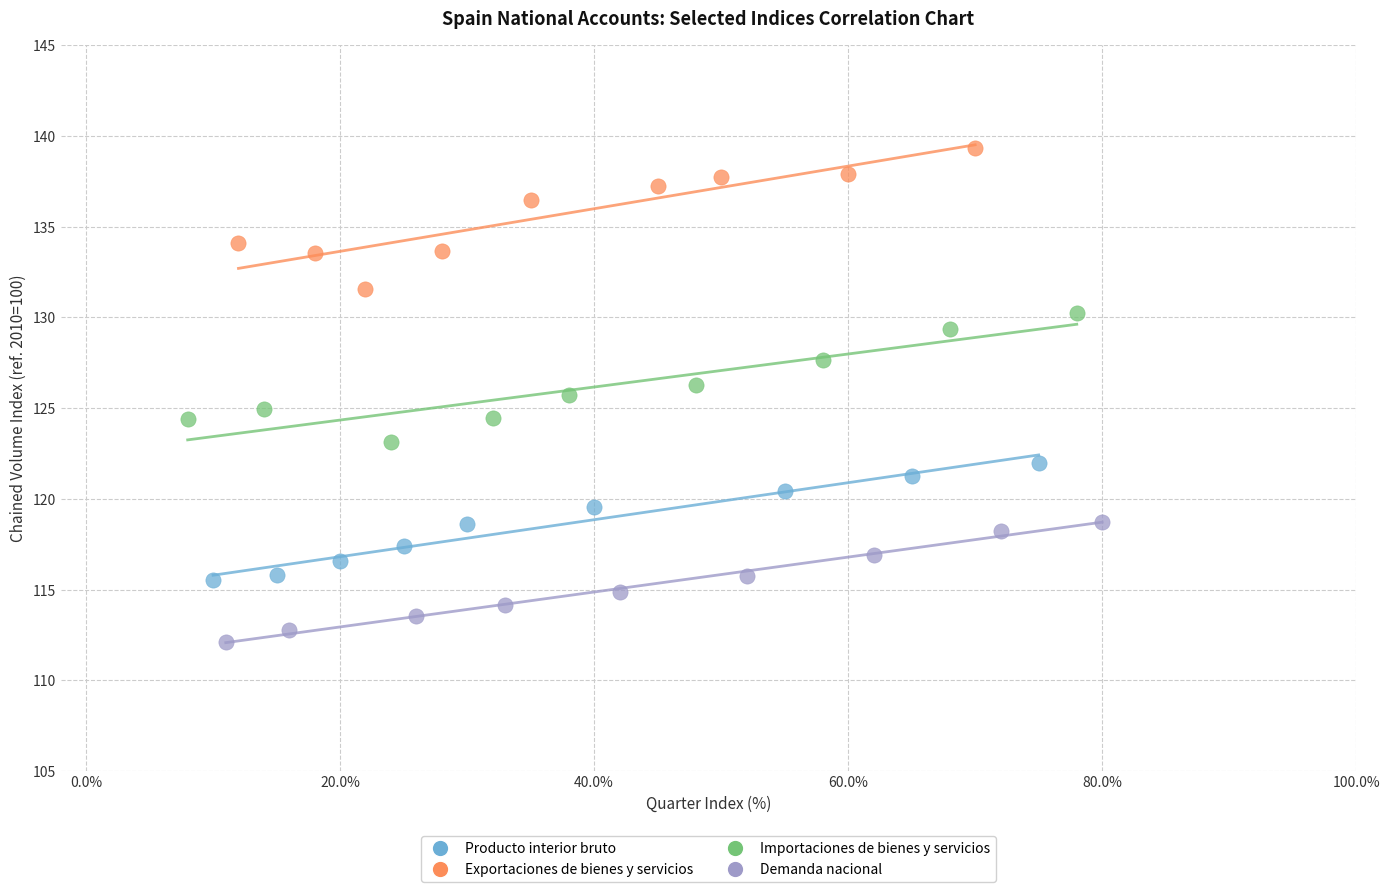

What are all the series names shown in the legend?

Producto interior bruto, Exportaciones de bienes y servicios, Importaciones de bienes y servicios, Demanda nacional